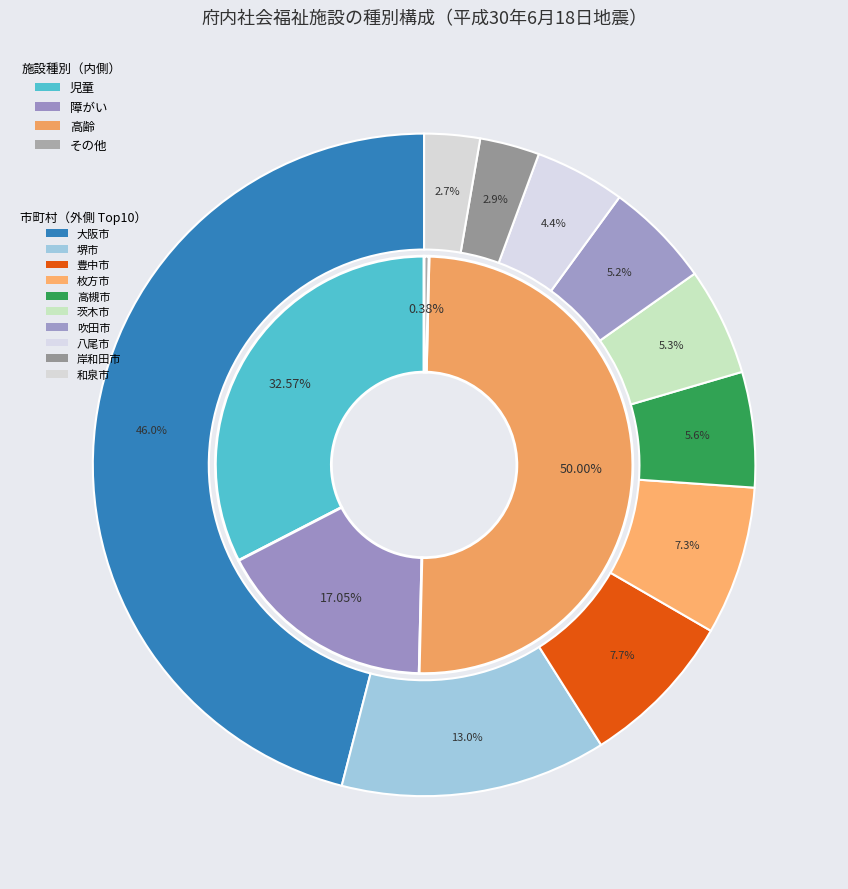

Rank the series by their maximum value, from lowest to highest.

その他, 障がい, 児童, 高齢